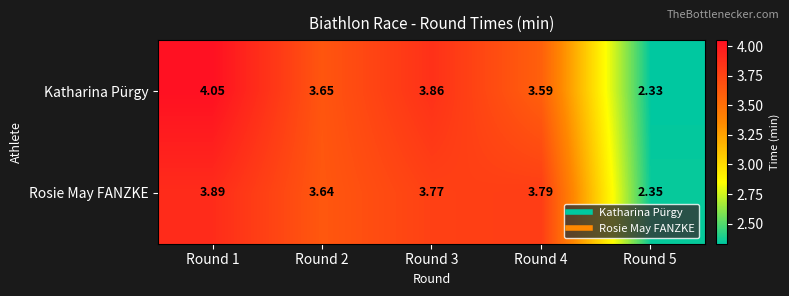

Rank the series by their average value, from lowest to highest.

Rosie May FANZKE, Katharina Pürgy